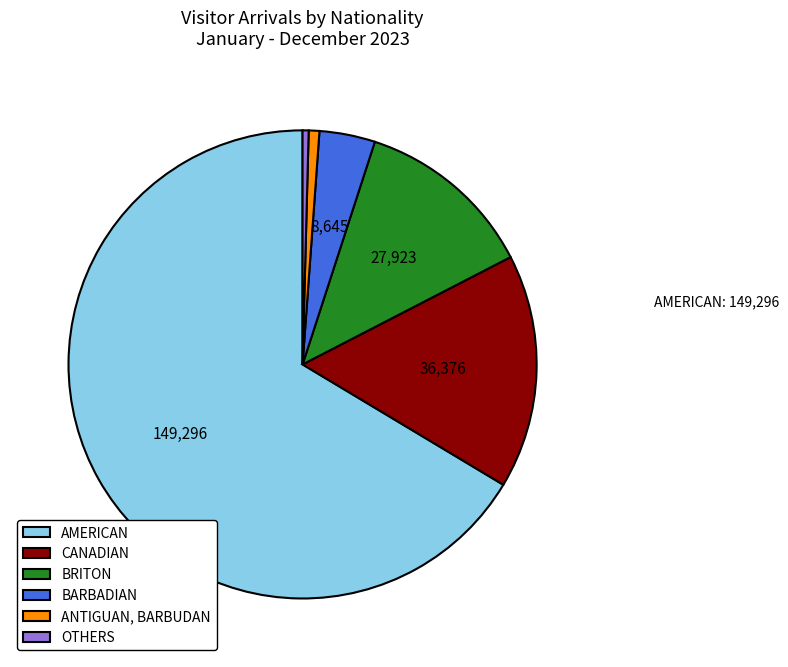

True or false: AMERICAN accounts for 66% of the total.

True